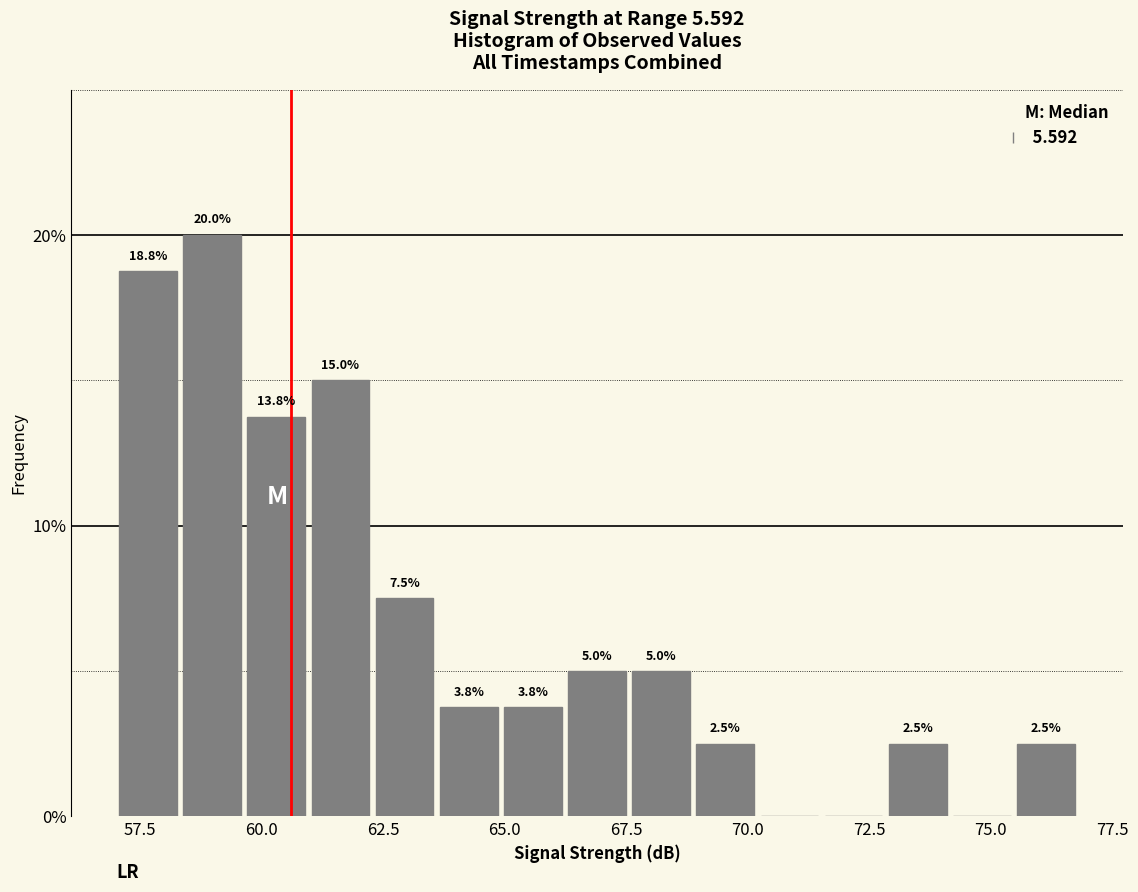

Read against the x-axis, roughly where is the centre of the tallest bar?

59.0